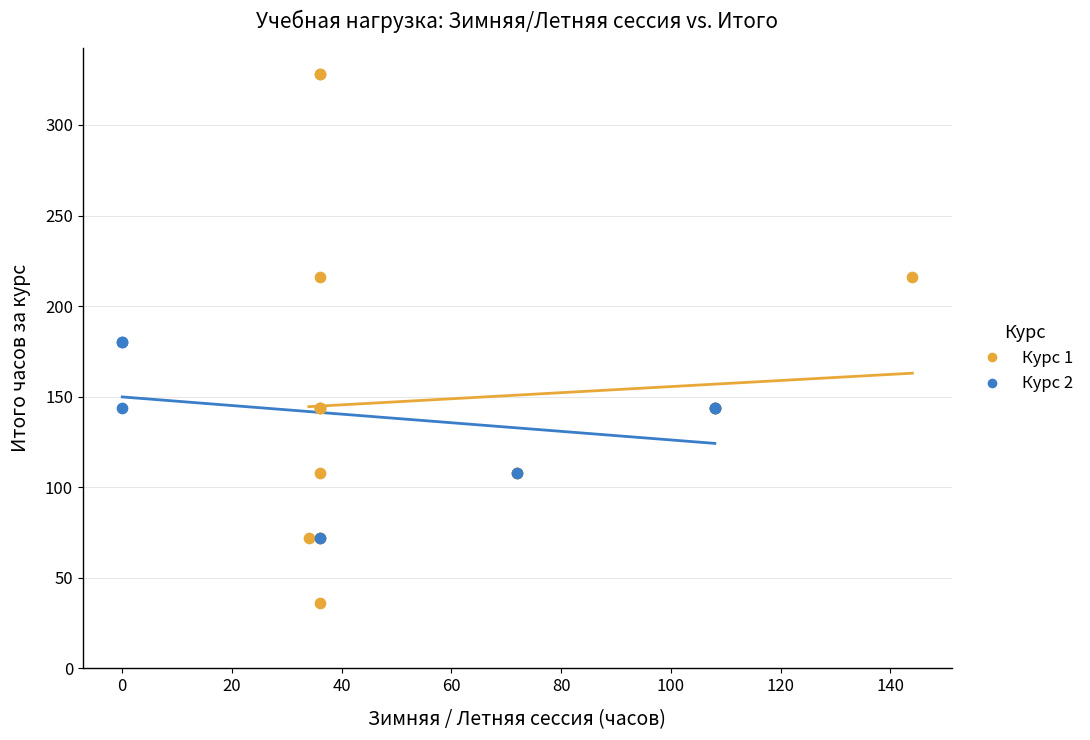

Which series contains the lowest Y value?

Курс 1